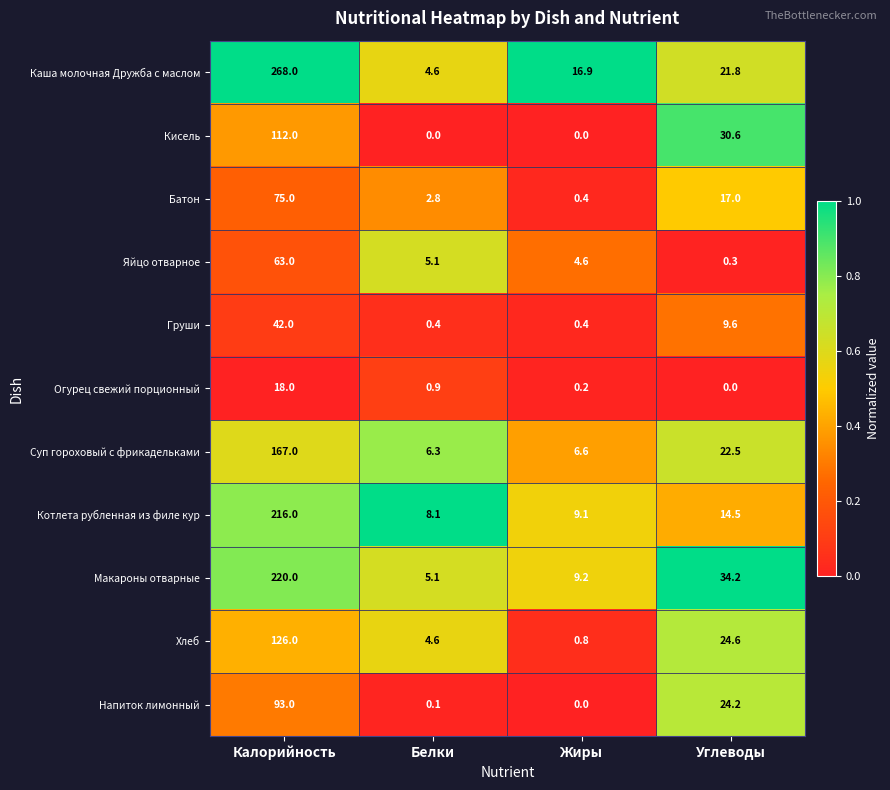

The value of Хлеб at Жиры is 1.3. True or false?

False